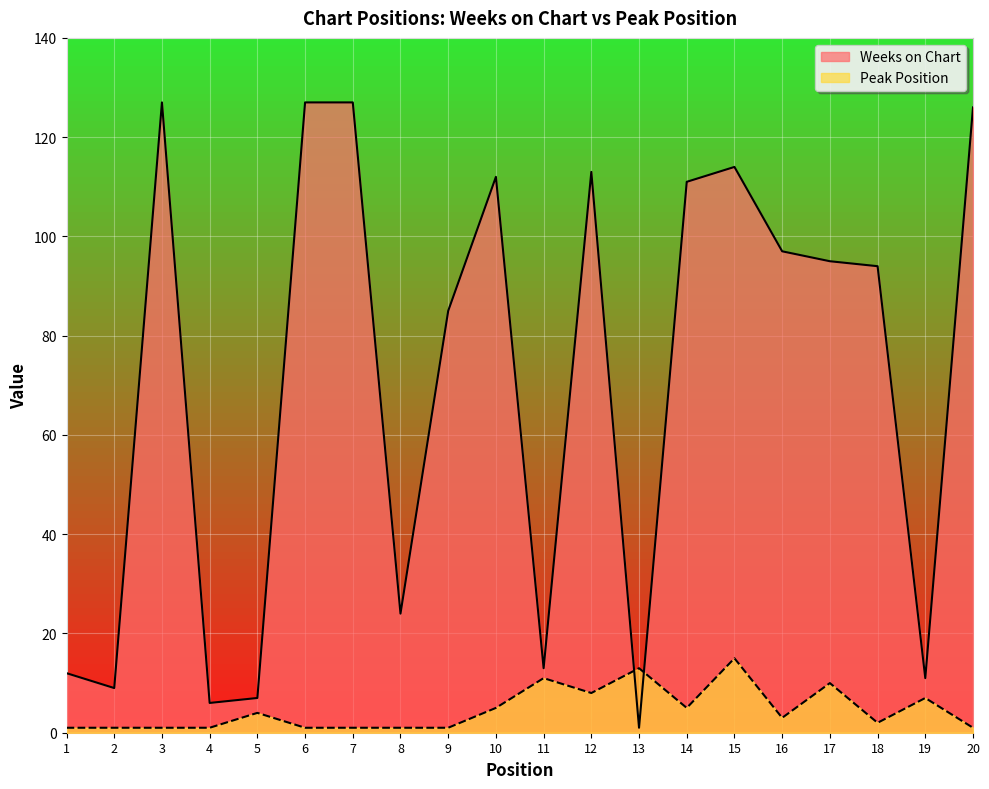

What is the difference between the maximum and second lowest values in the Peak Position series?

14